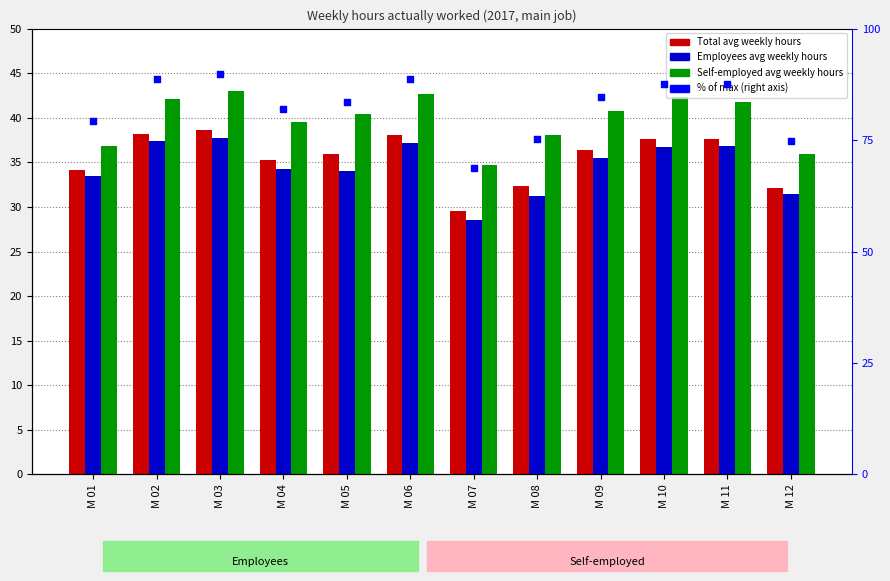

Is the value of Self-employed avg weekly hours at M 09 greater than the value of Total avg weekly hours at M 12?

Yes